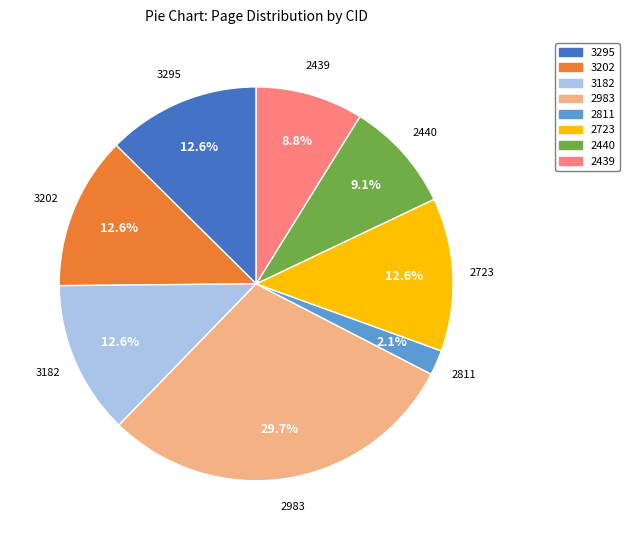

Is 2439 the majority of the pie?

No